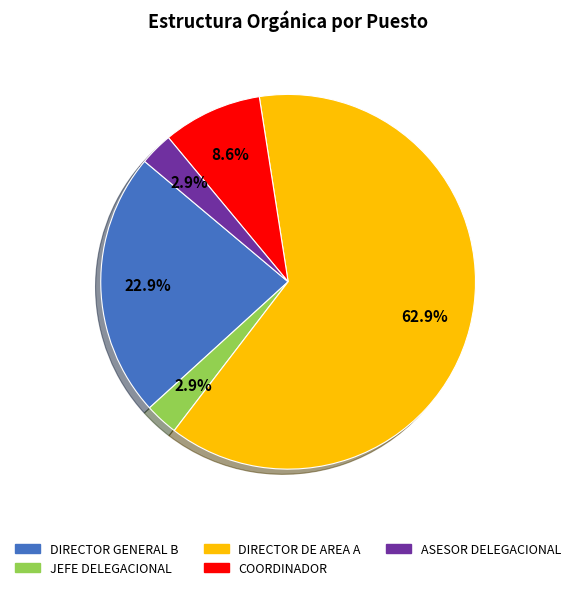

Which has a higher value, ASESOR DELEGACIONAL or DIRECTOR DE AREA A?

DIRECTOR DE AREA A